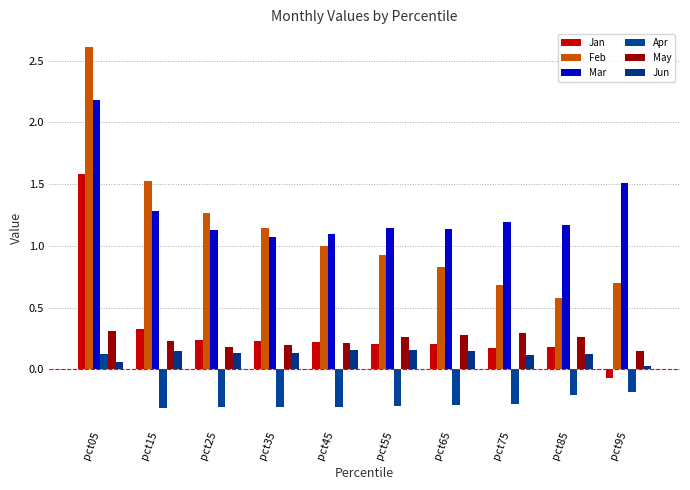

At which category is the sum across all series the highest?

pct05